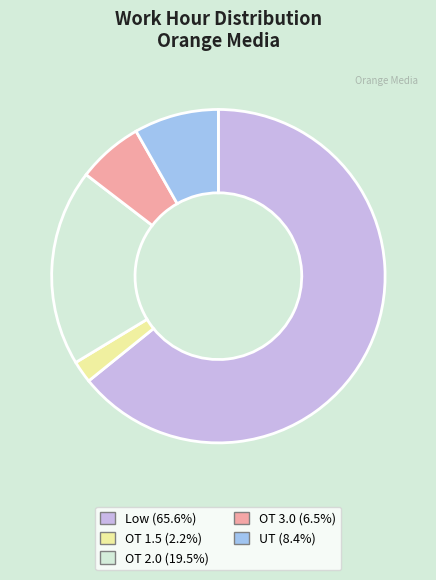

Does Low represent more than half of the total?

Yes